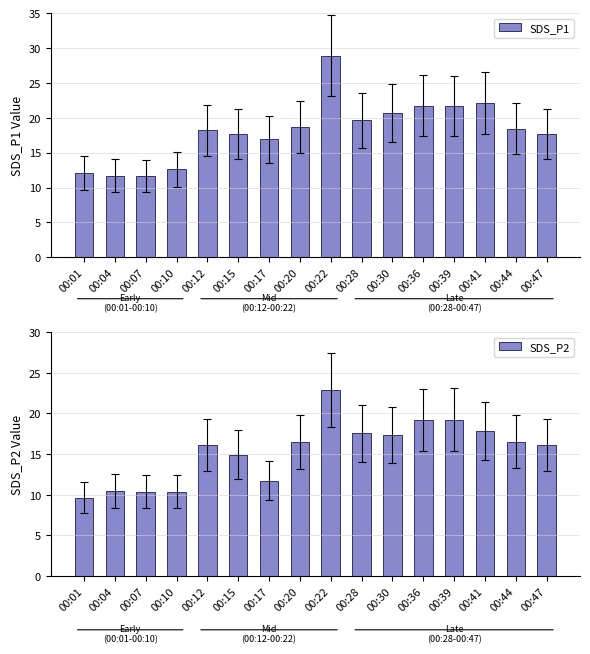

How many data points does each series have?

16